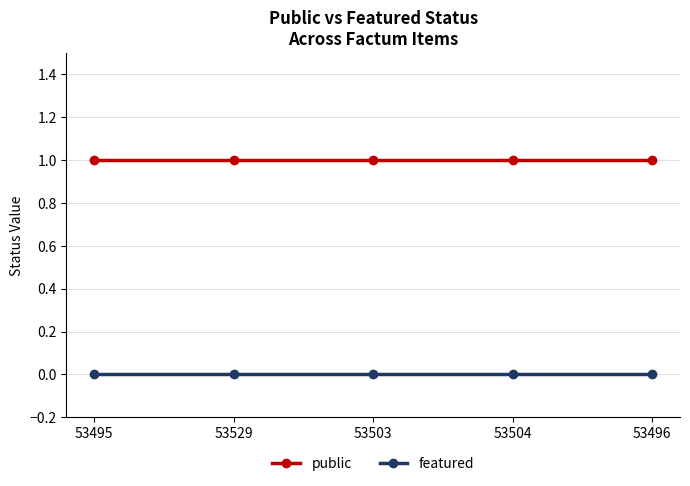

True or false: public and featured intersect in this chart.

False